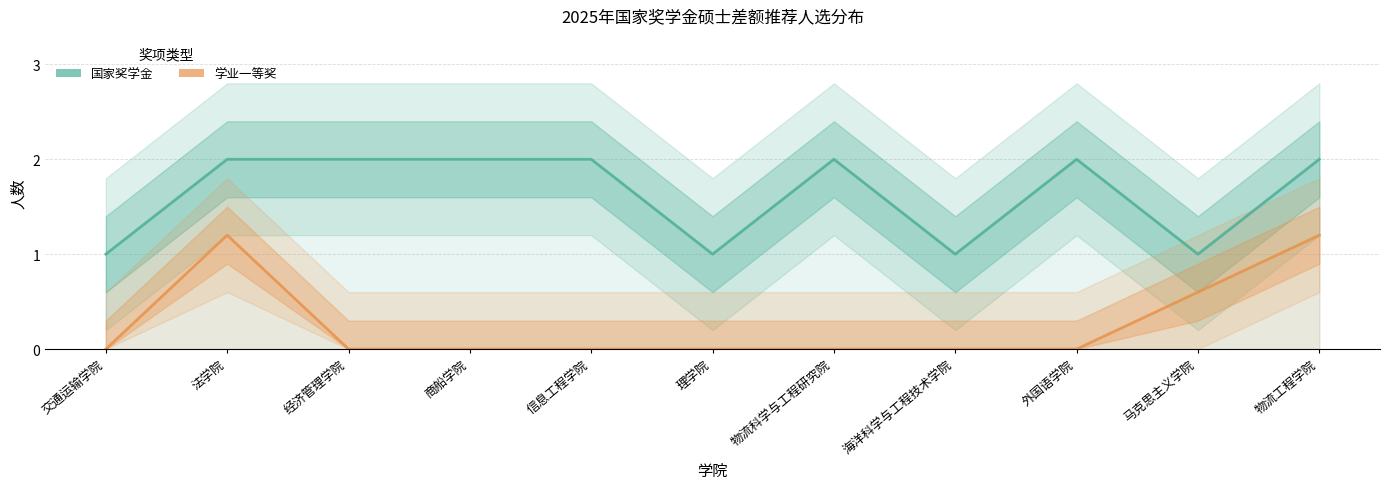

Reading right to left, list all the values displayed in this chart.

国家奖学金: 物流工程学院=2.0	马克思主义学院=1.0	外国语学院=2.0	海洋科学与工程技术学院=1.0	物流科学与工程研究院=2.0	理学院=1.0	信息工程学院=2.0	商船学院=2.0	经济管理学院=2.0	法学院=2.0	交通运输学院=1.0
学业一等奖: 物流工程学院=1.2	马克思主义学院=0.6	外国语学院=0.0	海洋科学与工程技术学院=0.0	物流科学与工程研究院=0.0	理学院=0.0	信息工程学院=0.0	商船学院=0.0	经济管理学院=0.0	法学院=1.2	交通运输学院=0.0